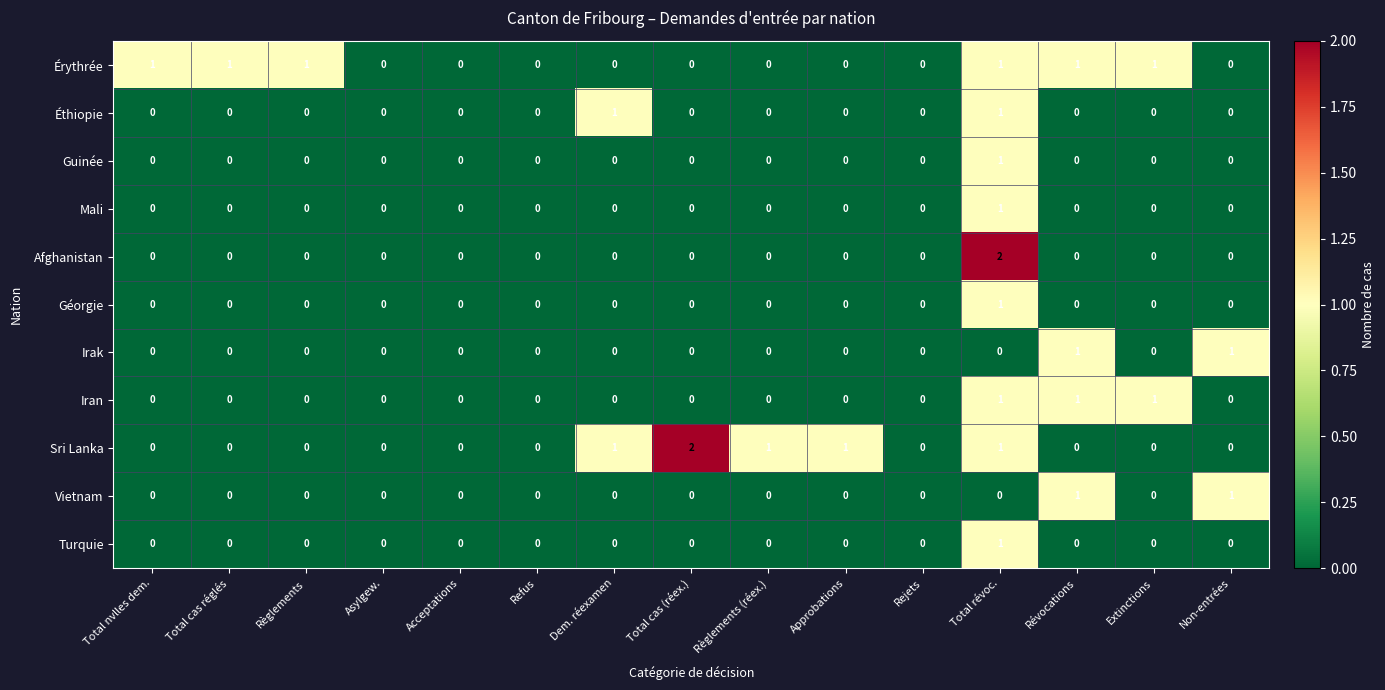

What is the total value across all series at Total révoc.?

10